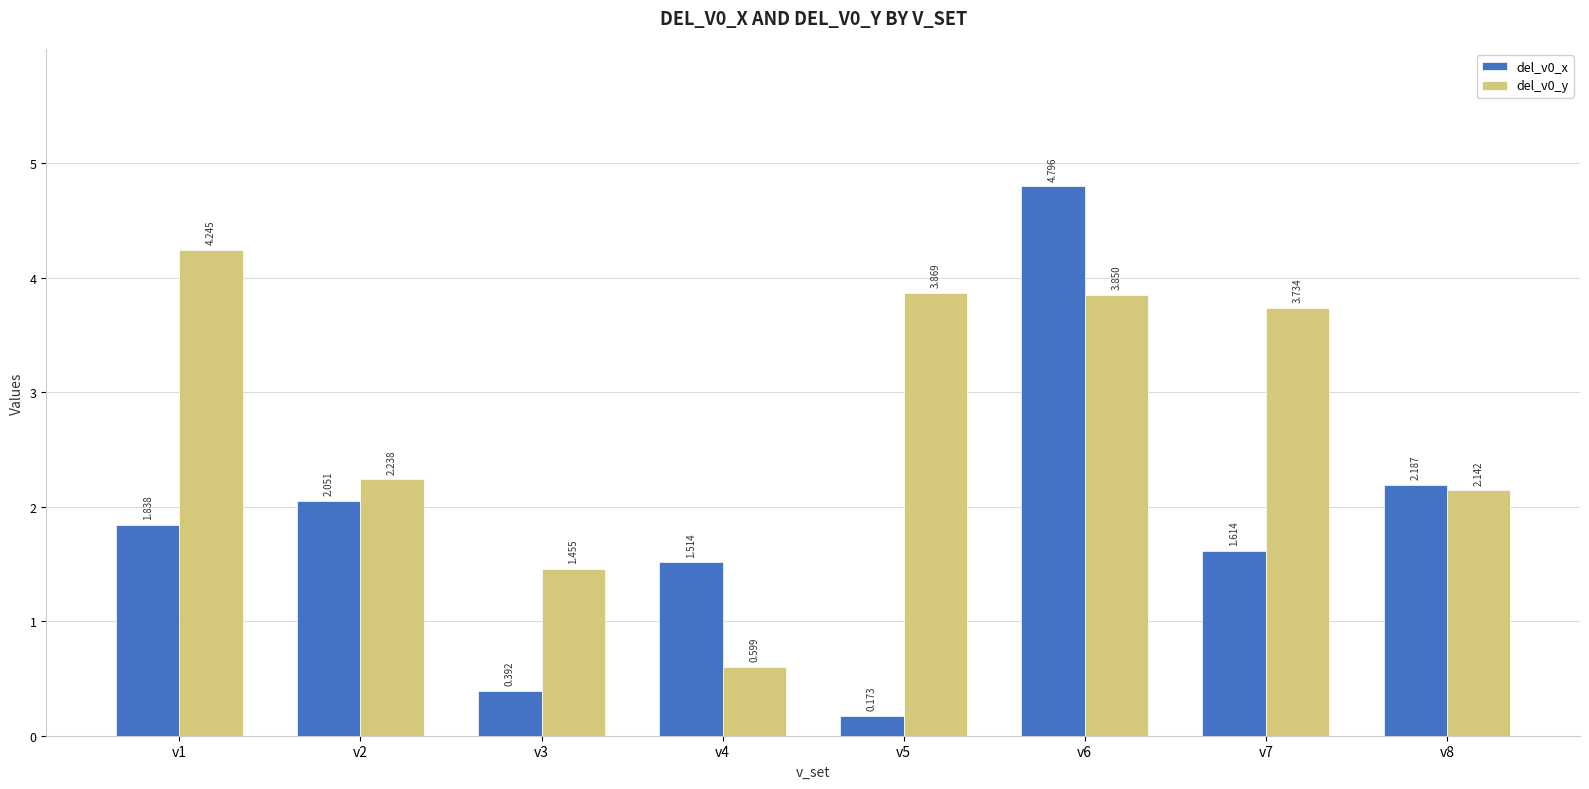

How many values in the del_v0_x series exceed 1?

6